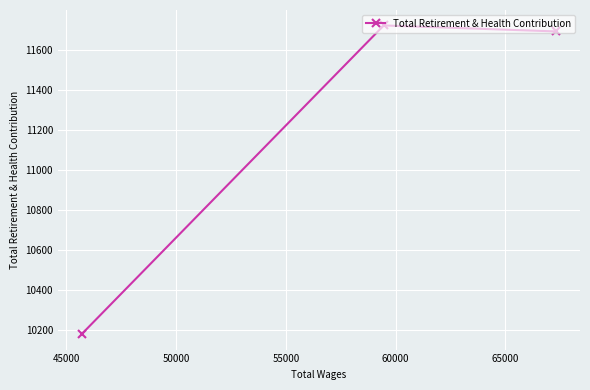

What is the maximum value shown in the chart?

11721